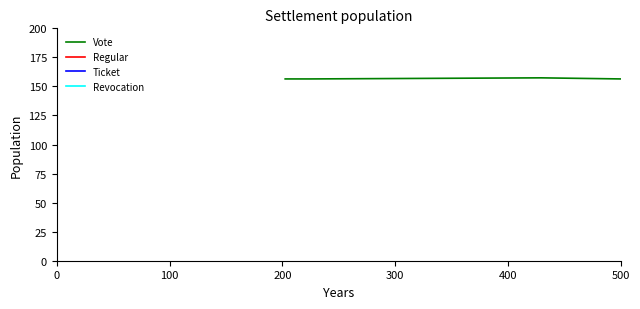

Which series has the largest range (max minus min)?

Vote